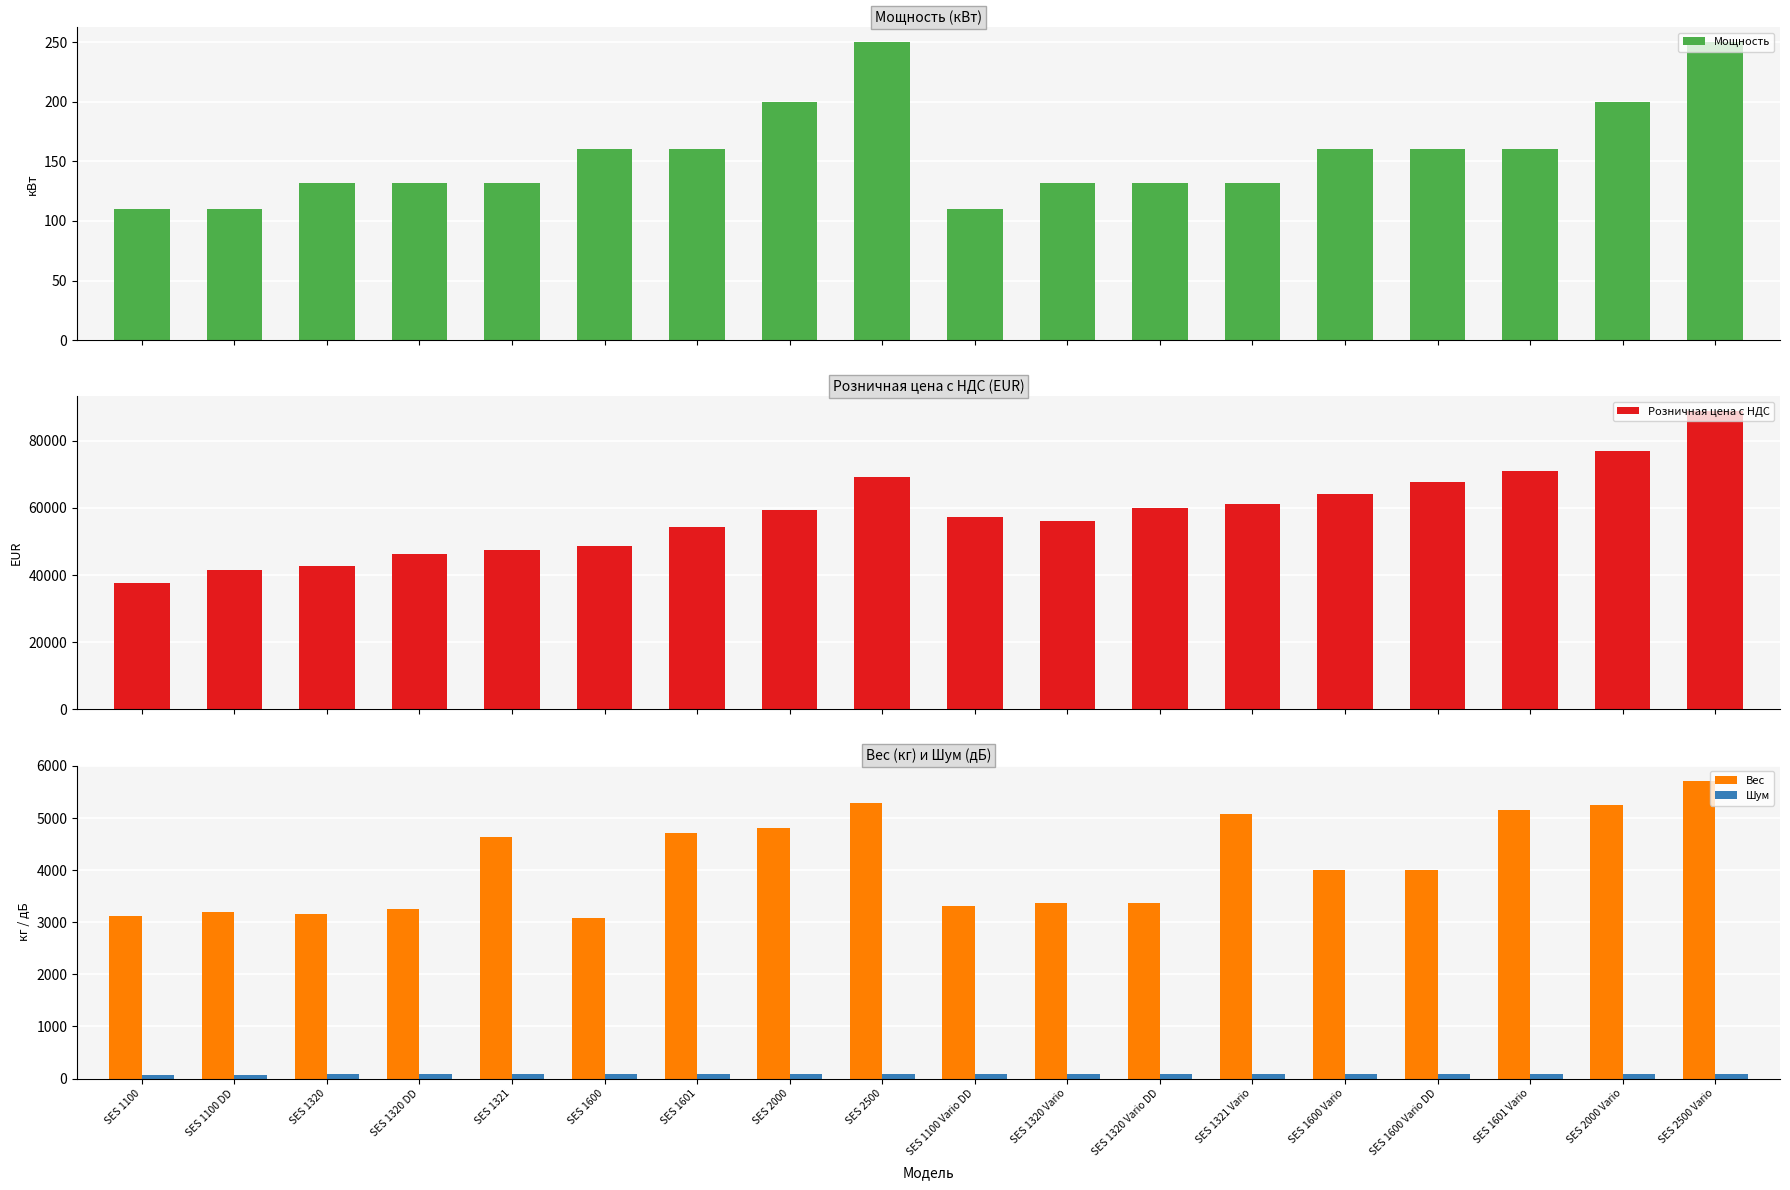

How many bars are there in total?

72